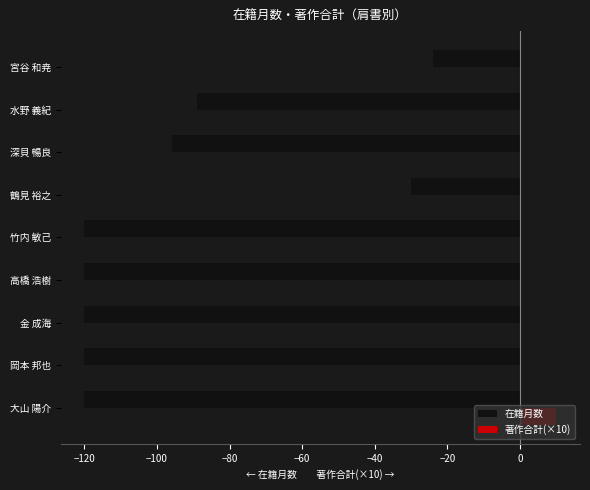

Is it true that 著作合計(×10) equals 6 at 岡本 邦也?

False